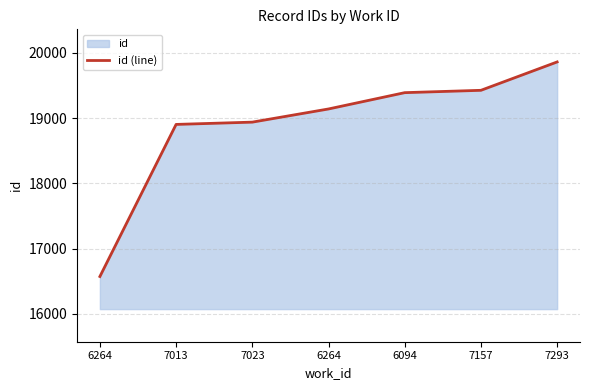

What is the change in value from 6094 to 7157?

+36